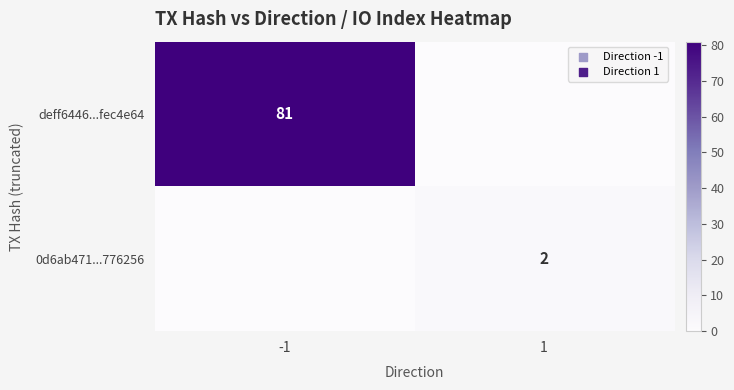

Is the value of 0d6ab471...776256 at 1 greater than the value of deff6446...fec4e64 at -1?

No